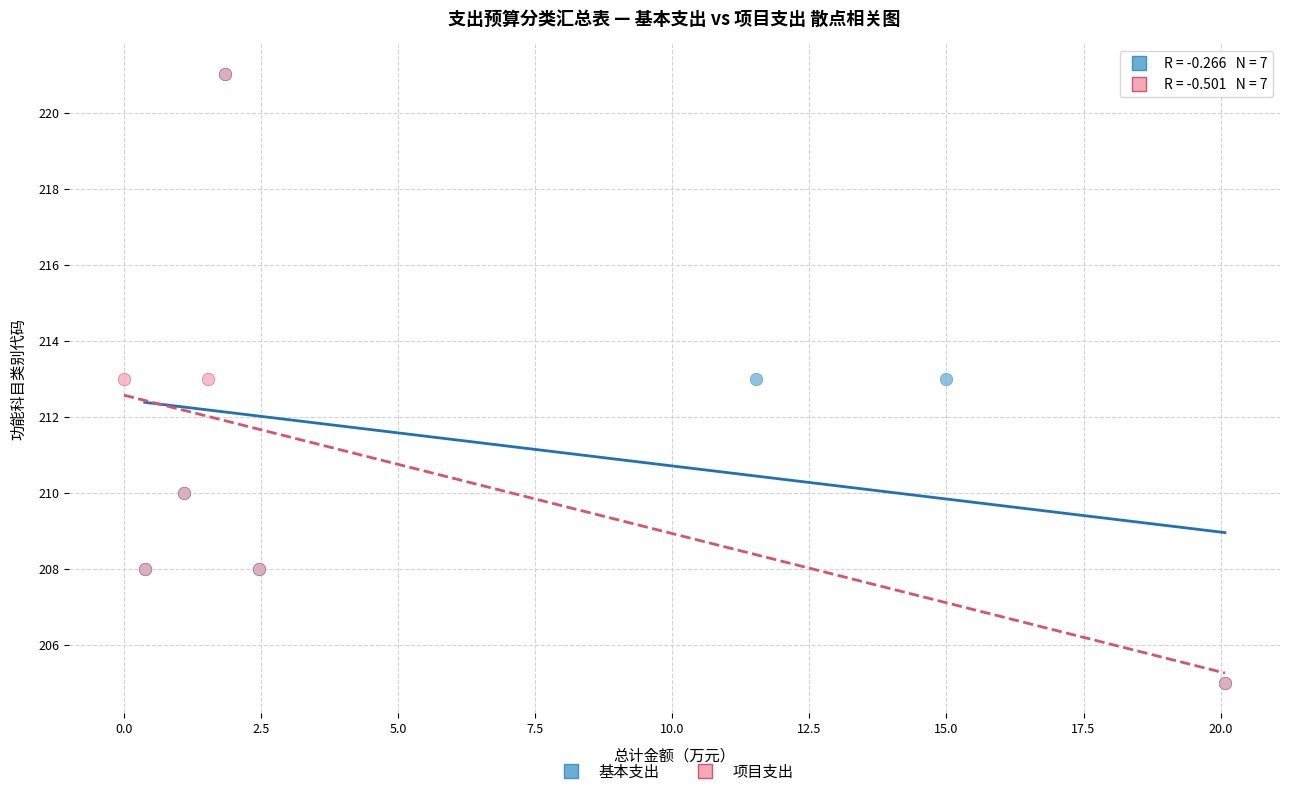

What are all the series names shown in the legend?

基本支出, 项目支出